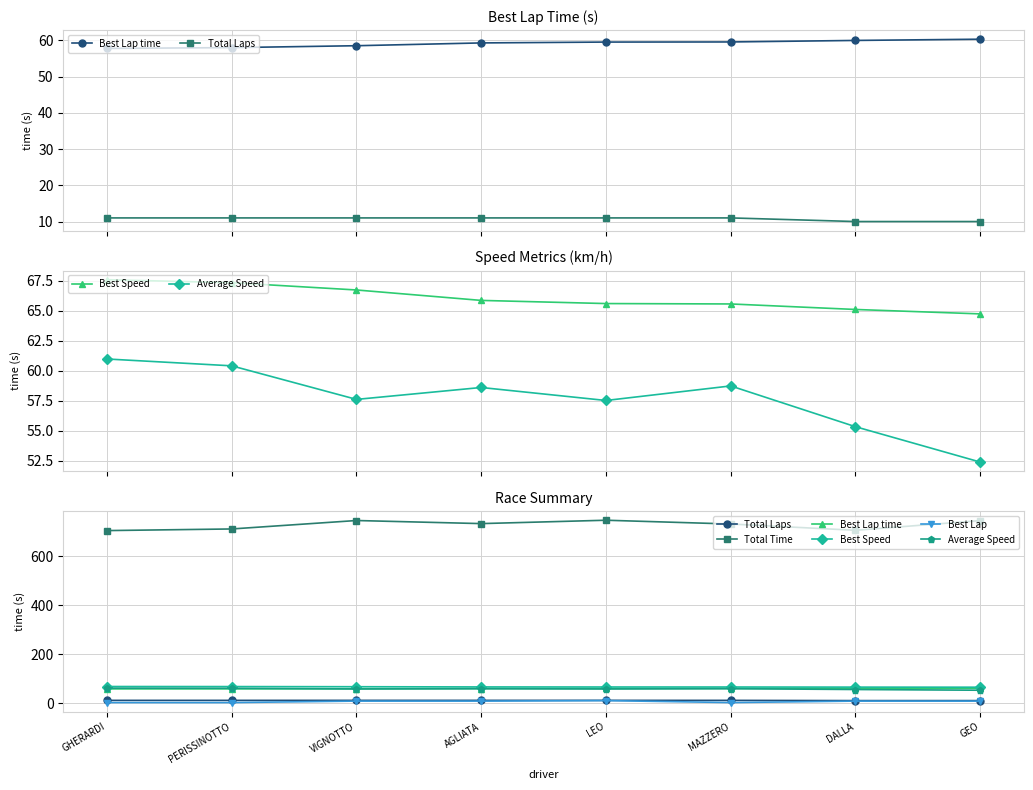

Which category has the lowest value in the Total Time series?

GHERARDI